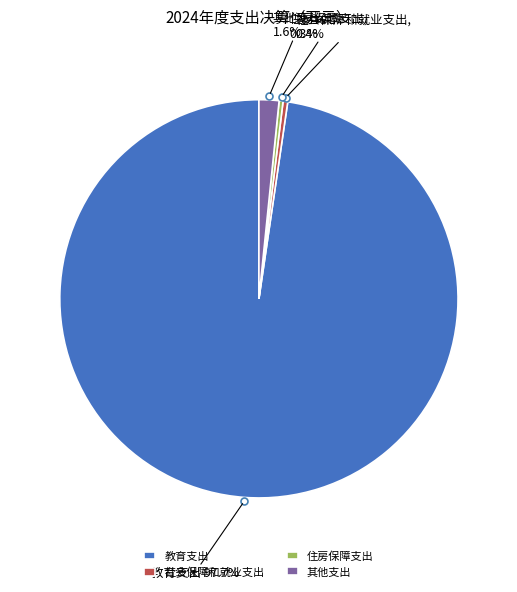

To the nearest percent, what is the average slice percentage?

25%